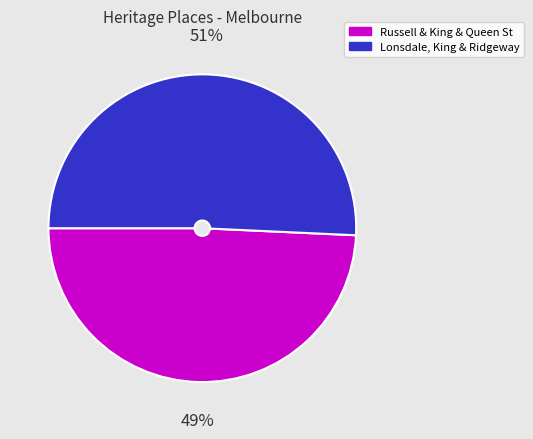

How many segments does this pie chart have?

2